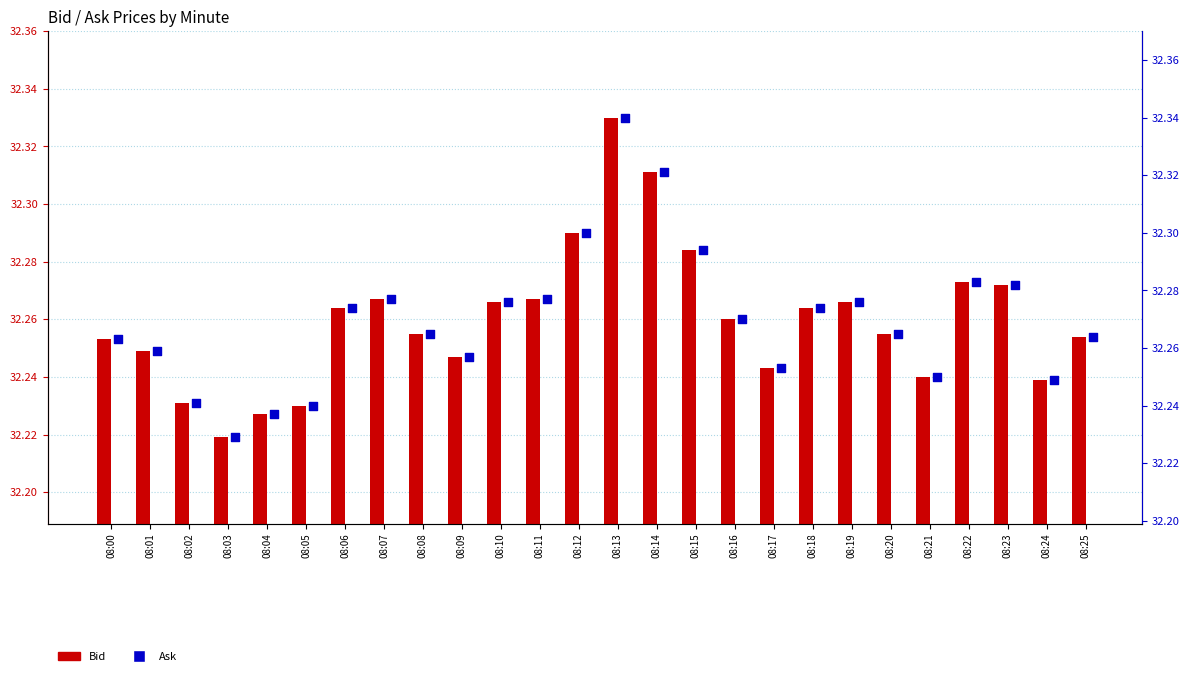

Which series has the largest total across all categories?

Ask